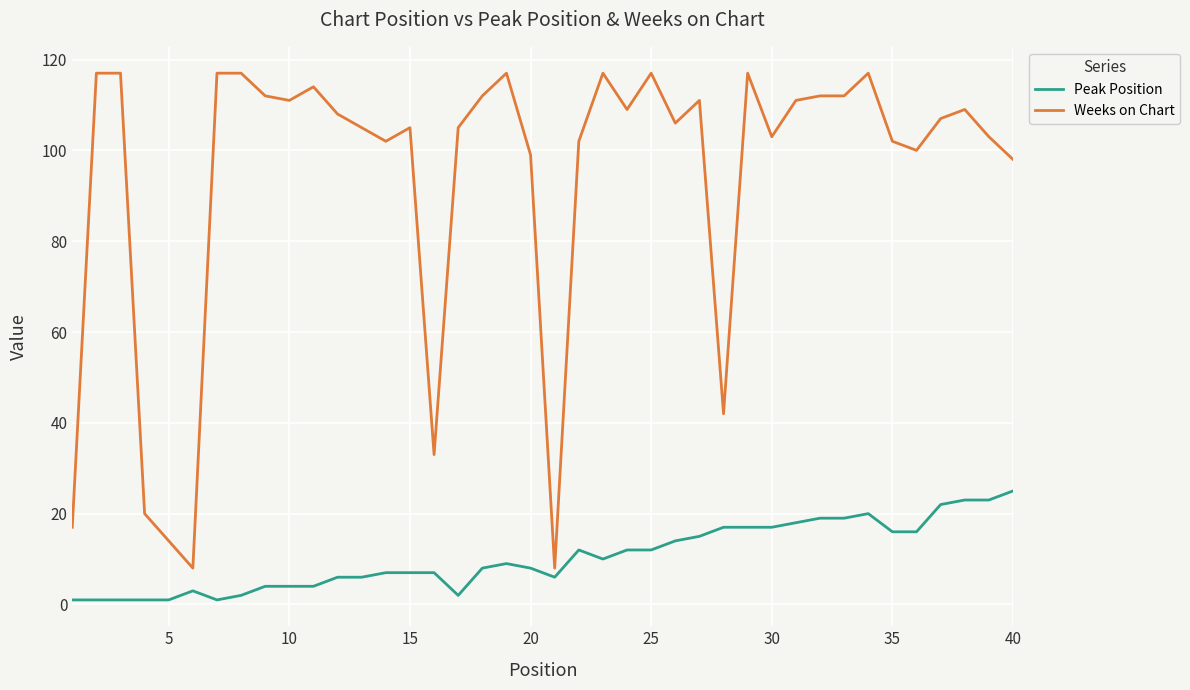

How many values in the Weeks on Chart series are below 108?

20